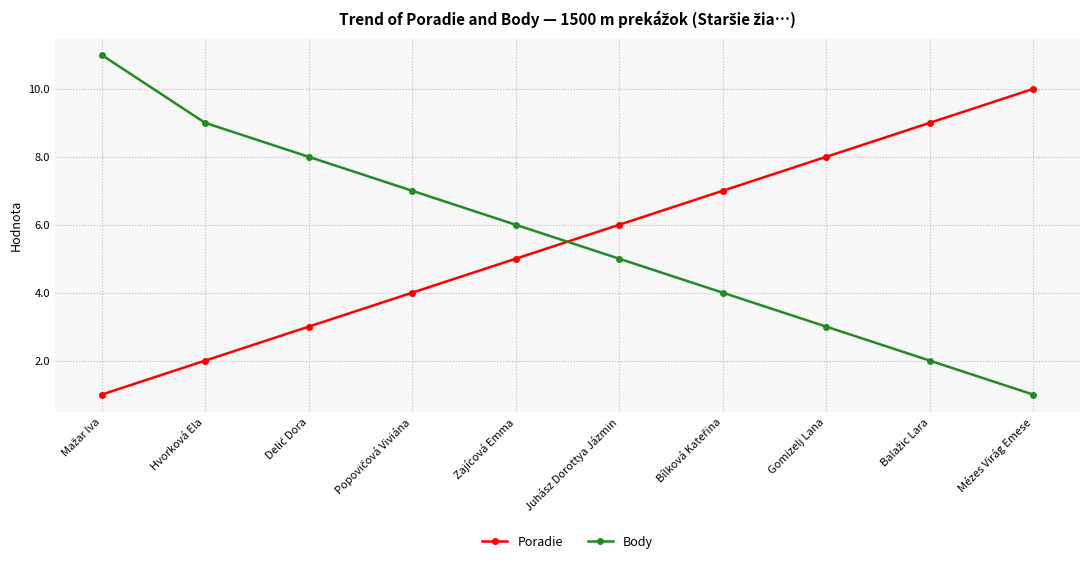

Does the chart have visible grid lines?

Yes